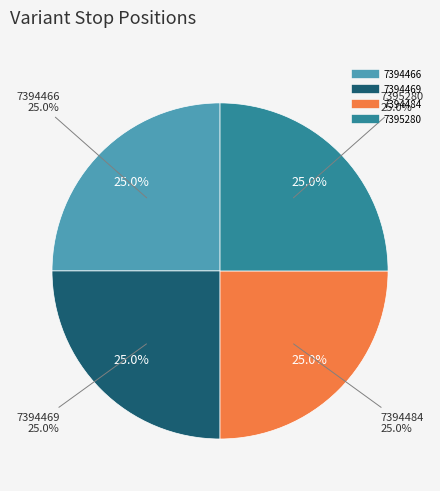

Is the sum of 7394484 and 7394469 greater than half?

No